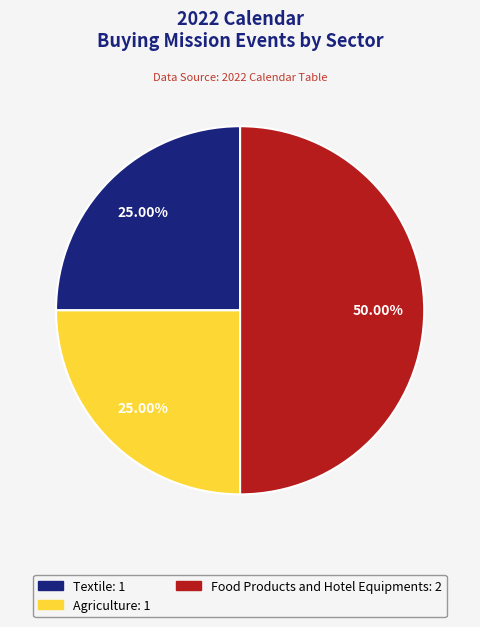

The Textile slice represents 35% of the pie. True or false?

False